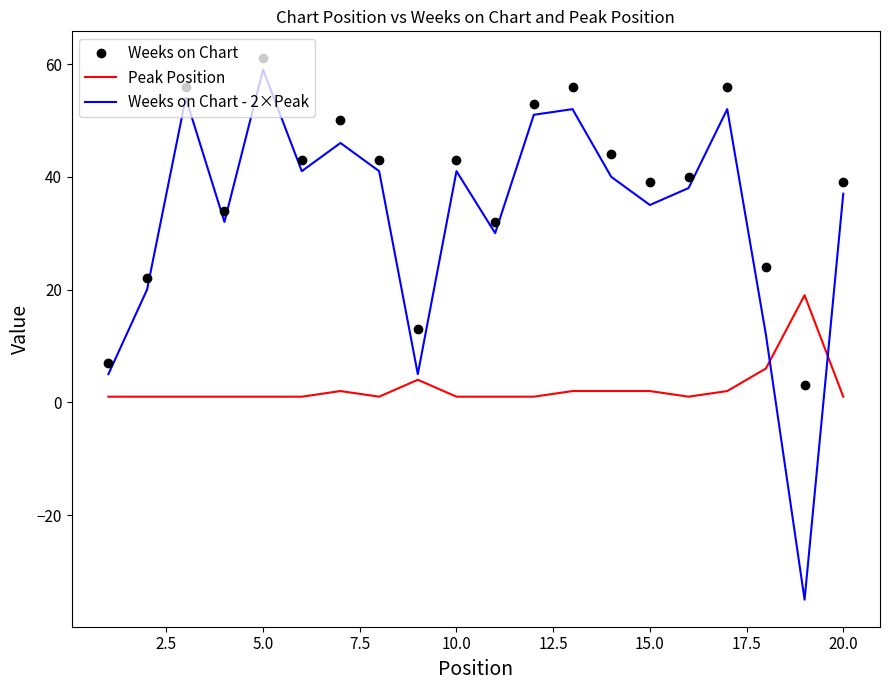

True or false: Weeks on Chart - 2×Peak and Peak Position intersect in this chart.

True